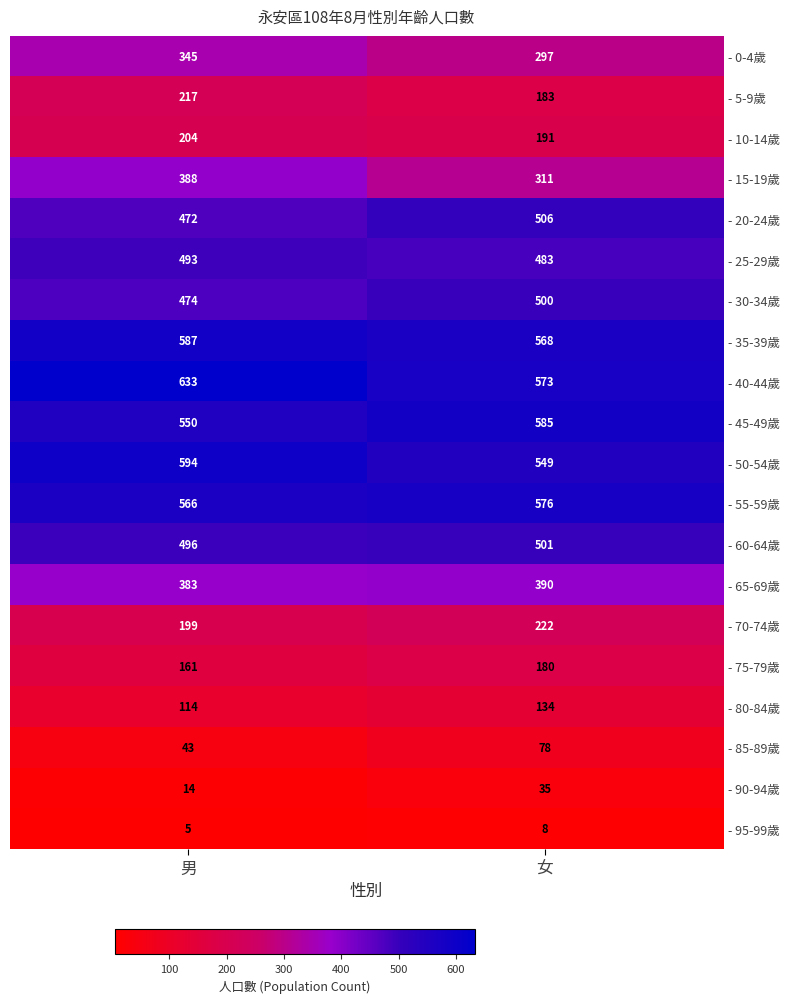

Is it true that - 15-19歲 equals 238 at 男?

False